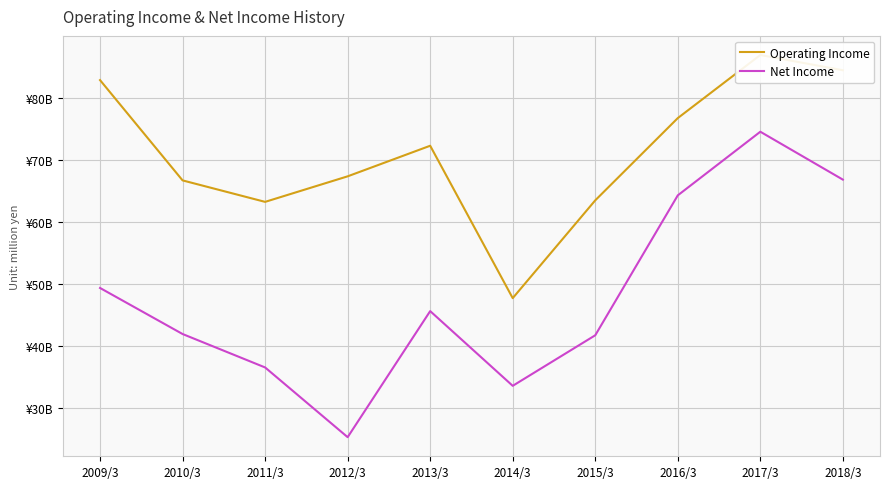

What is the smallest value displayed?

25387